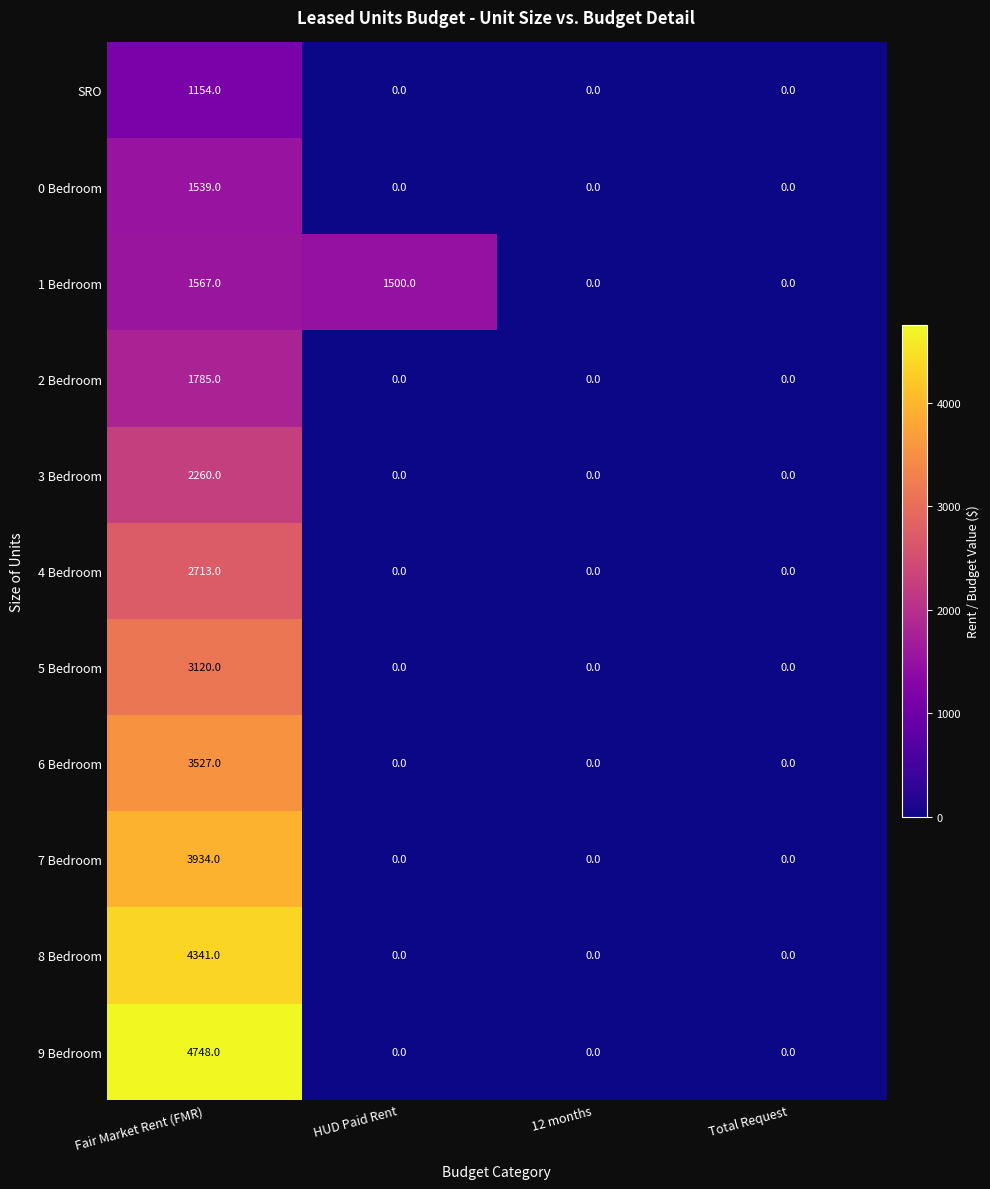

Count the number of categories in the chart.

4